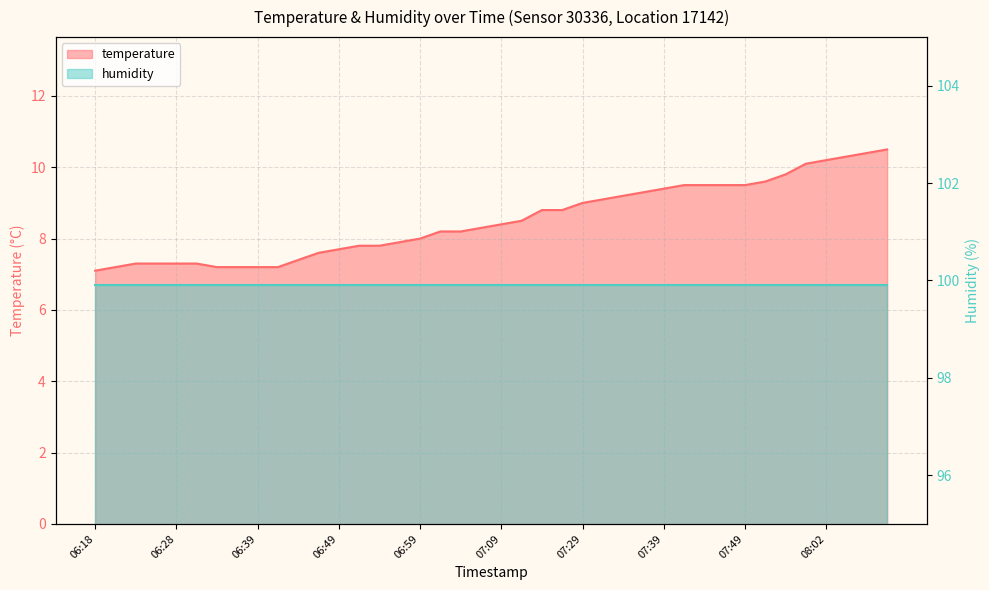

Which has a higher value, 06:46 or 07:46?

07:46